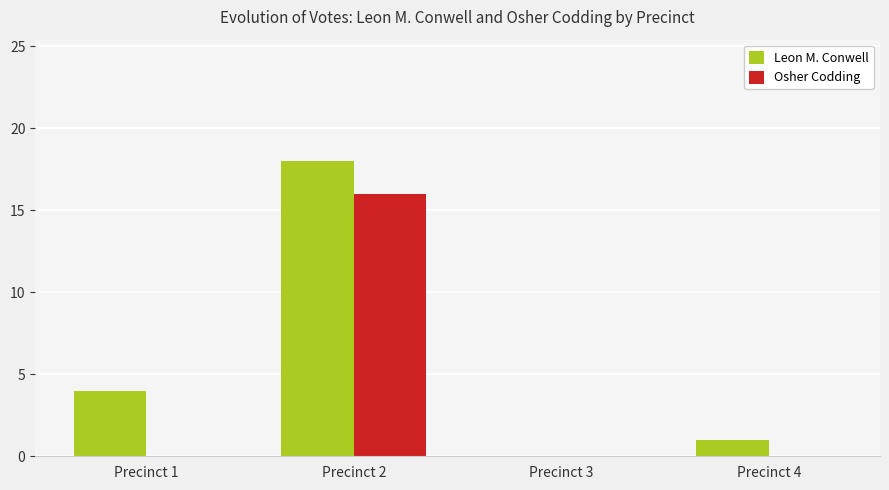

True or false: Leon M. Conwell has a value of 18 at Precinct 2.

True